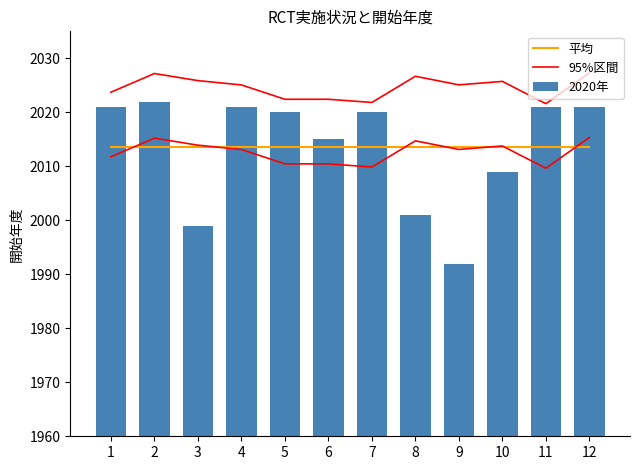

What is the sum of the 平均 values at 6 and 4?

4027.0